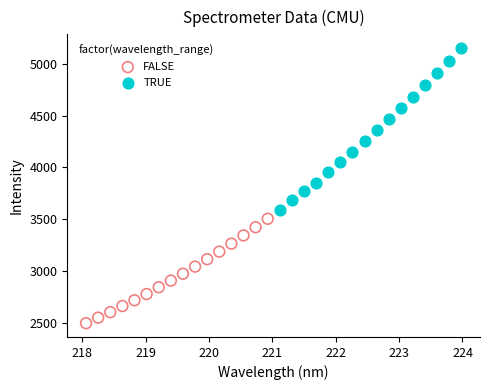

What are all the series names shown in the legend?

FALSE, TRUE